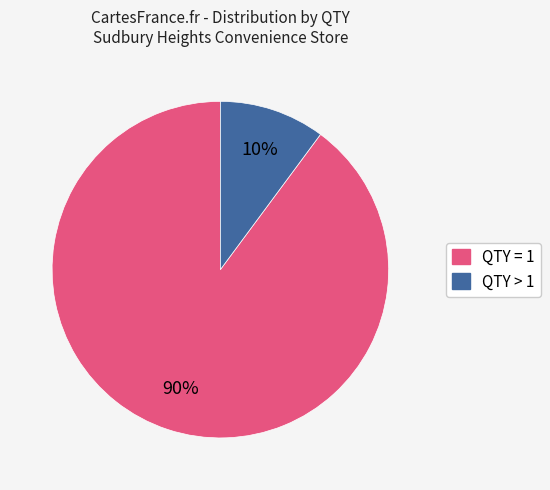

How many slices are in this pie chart?

2